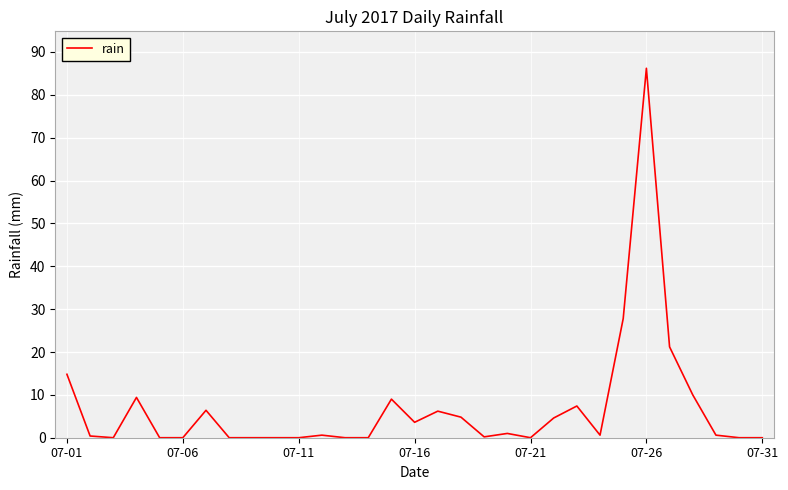

What is the difference between the maximum and minimum values?

86.2